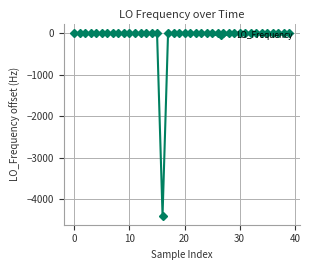

What is the smallest value displayed?

-4399.3